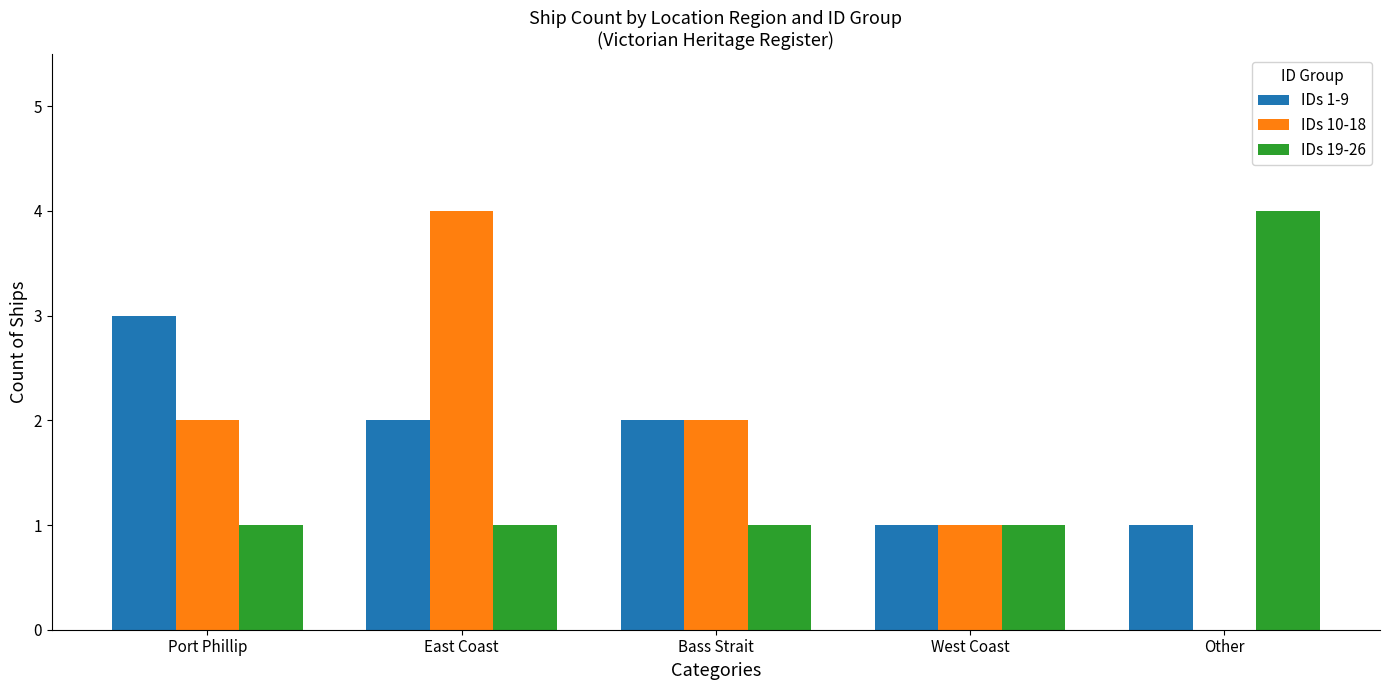

The value of IDs 10-18 at Port Phillip is 2. True or false?

True